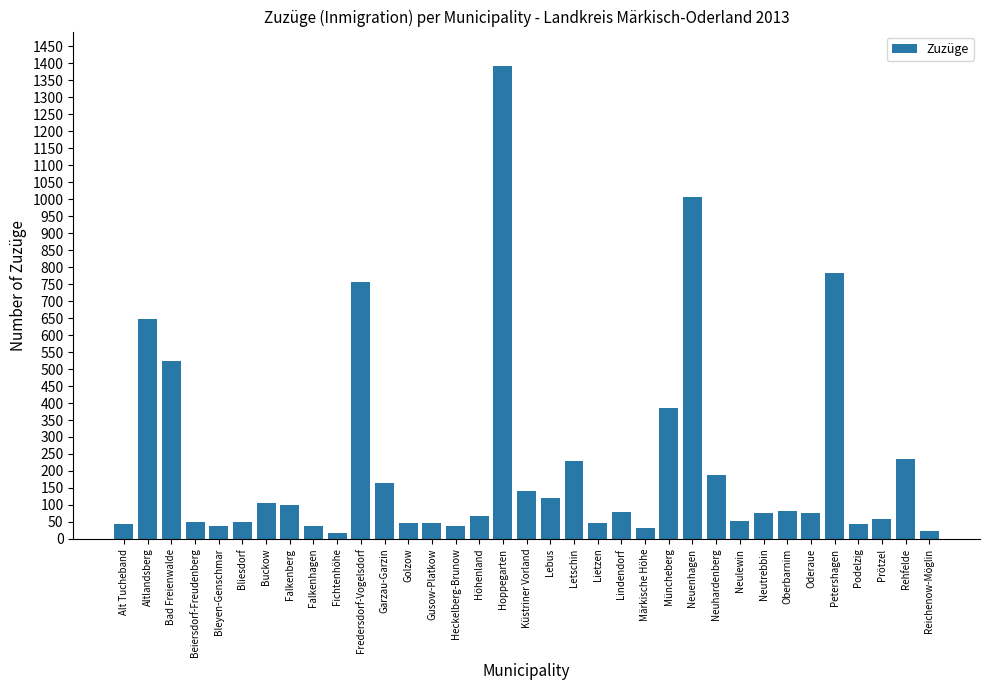

What is the difference between the maximum and minimum values?

1378